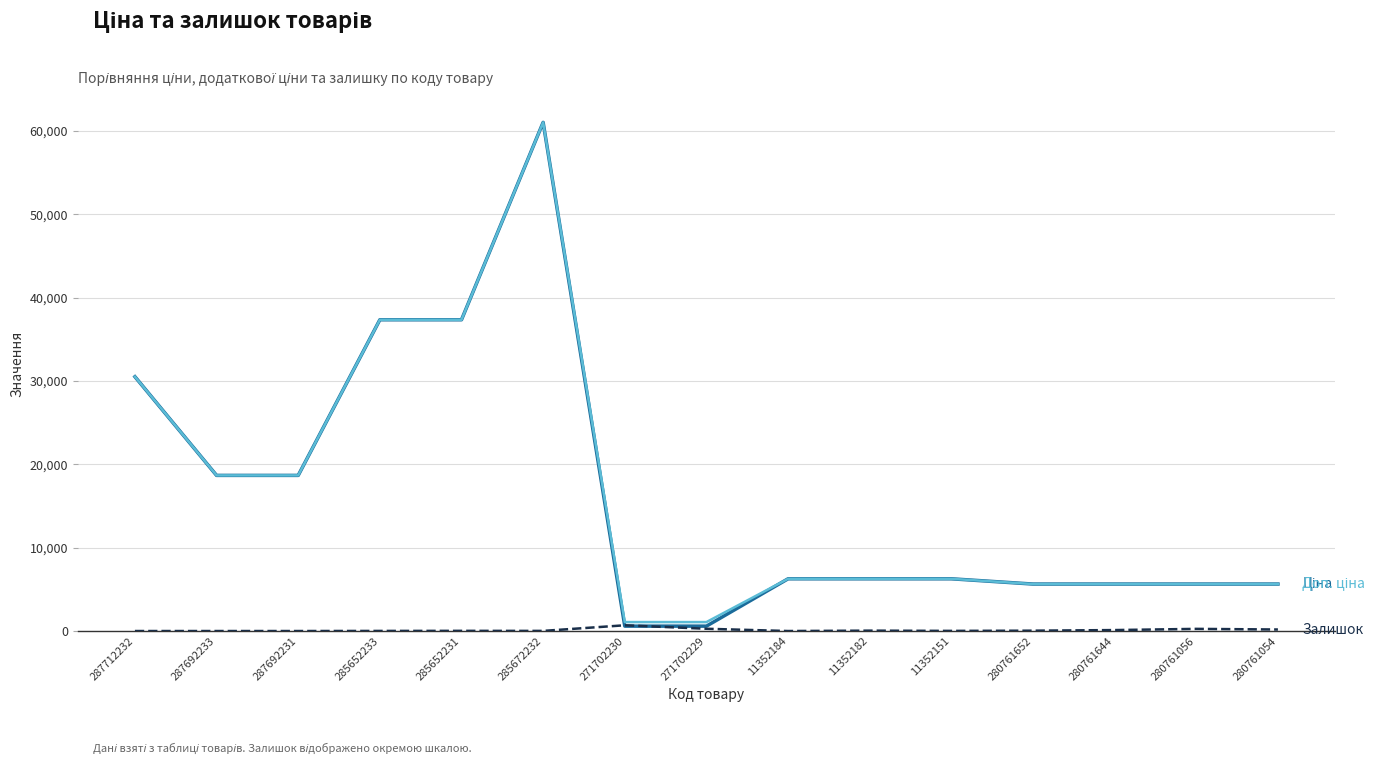

What is the maximum value shown in the chart?

61024.7